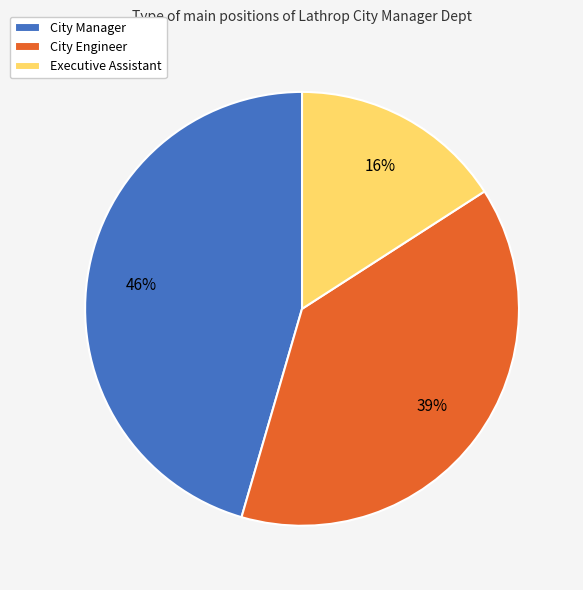

The City Engineer slice represents 39% of the pie. True or false?

True